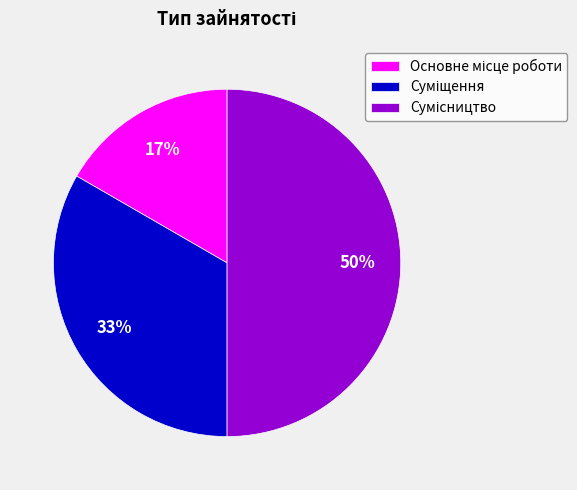

To the nearest percent, what is the difference between the largest and smallest slice percentages?

33%